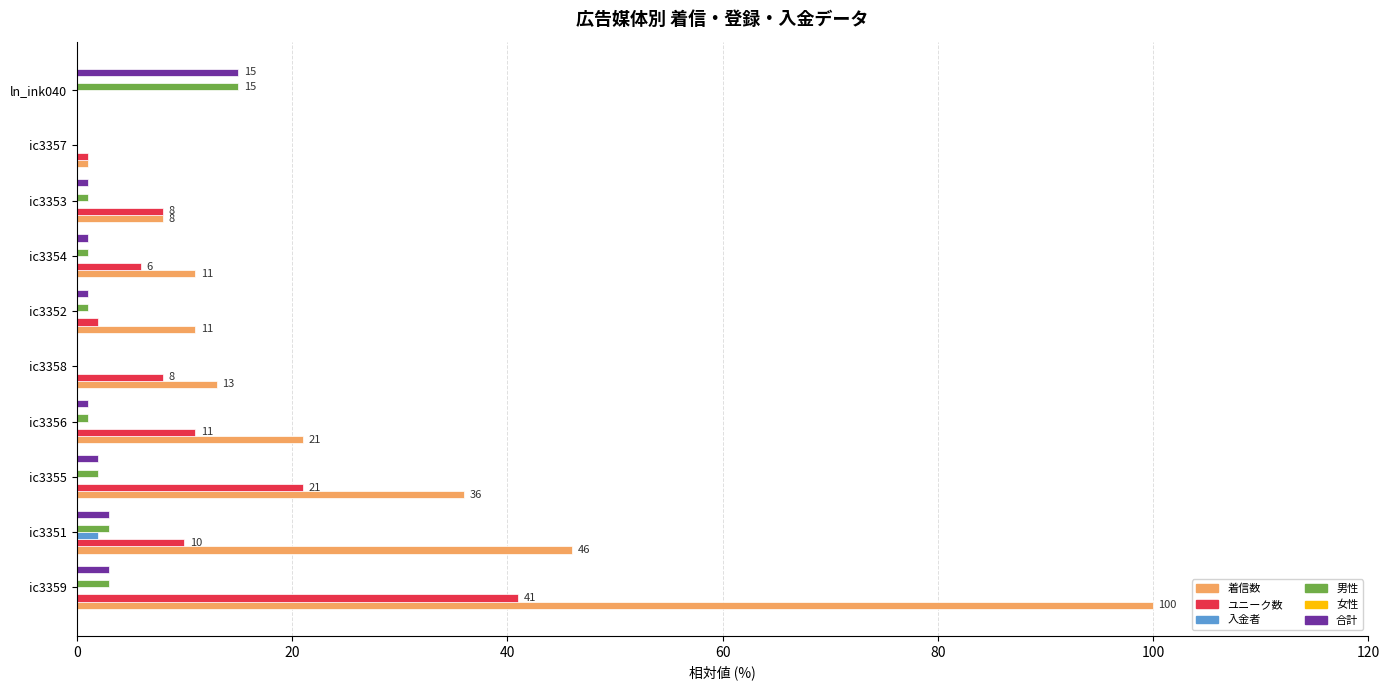

How many distinct data groups are displayed?

5